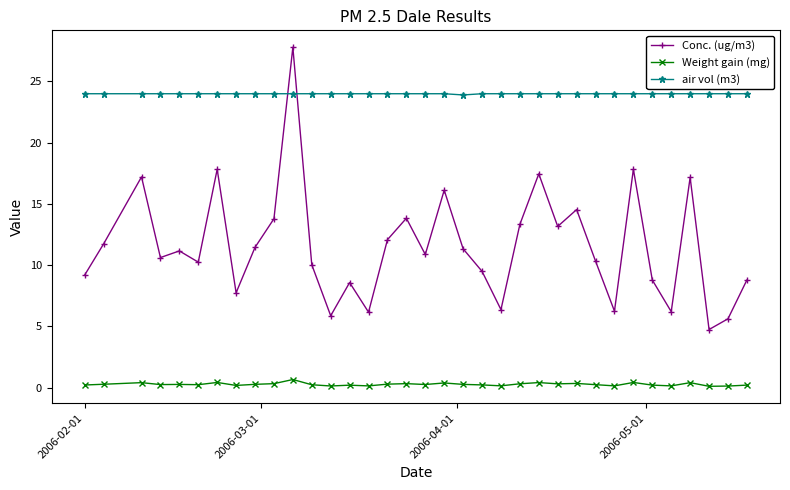

What is the average value of the air vol (m3) series?

24.0